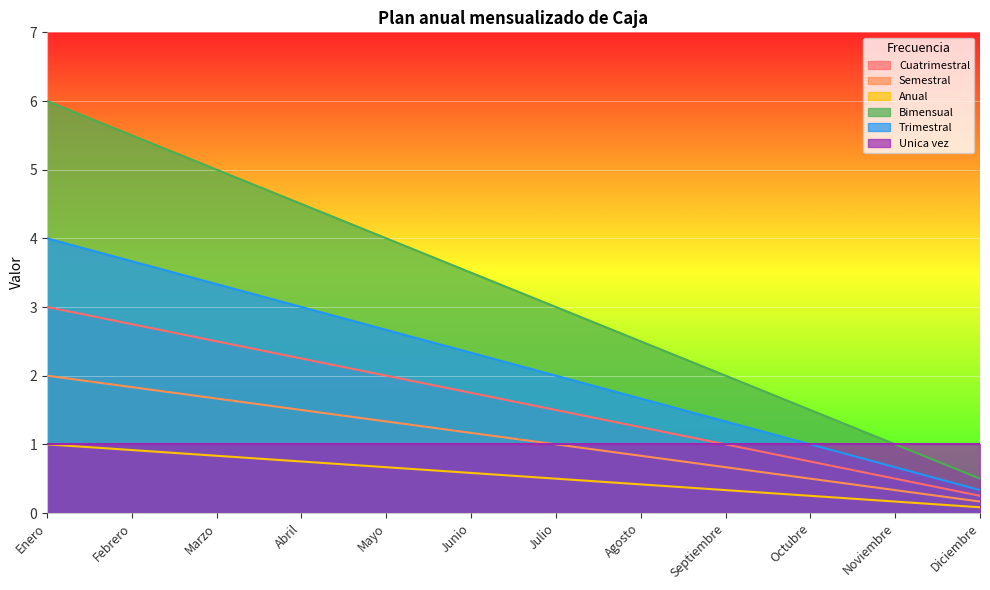

True or false: Trimestral and Semestral intersect in this chart.

False